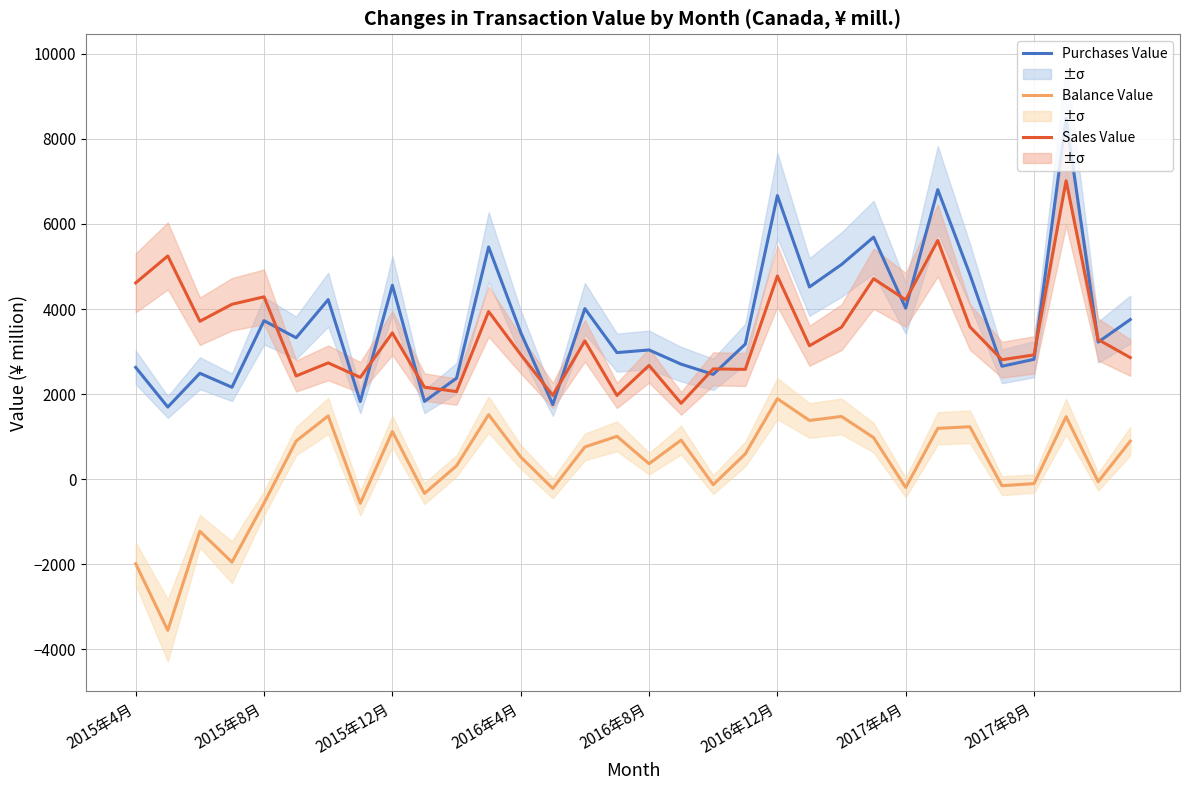

What is the total value across all series at 21?

9037